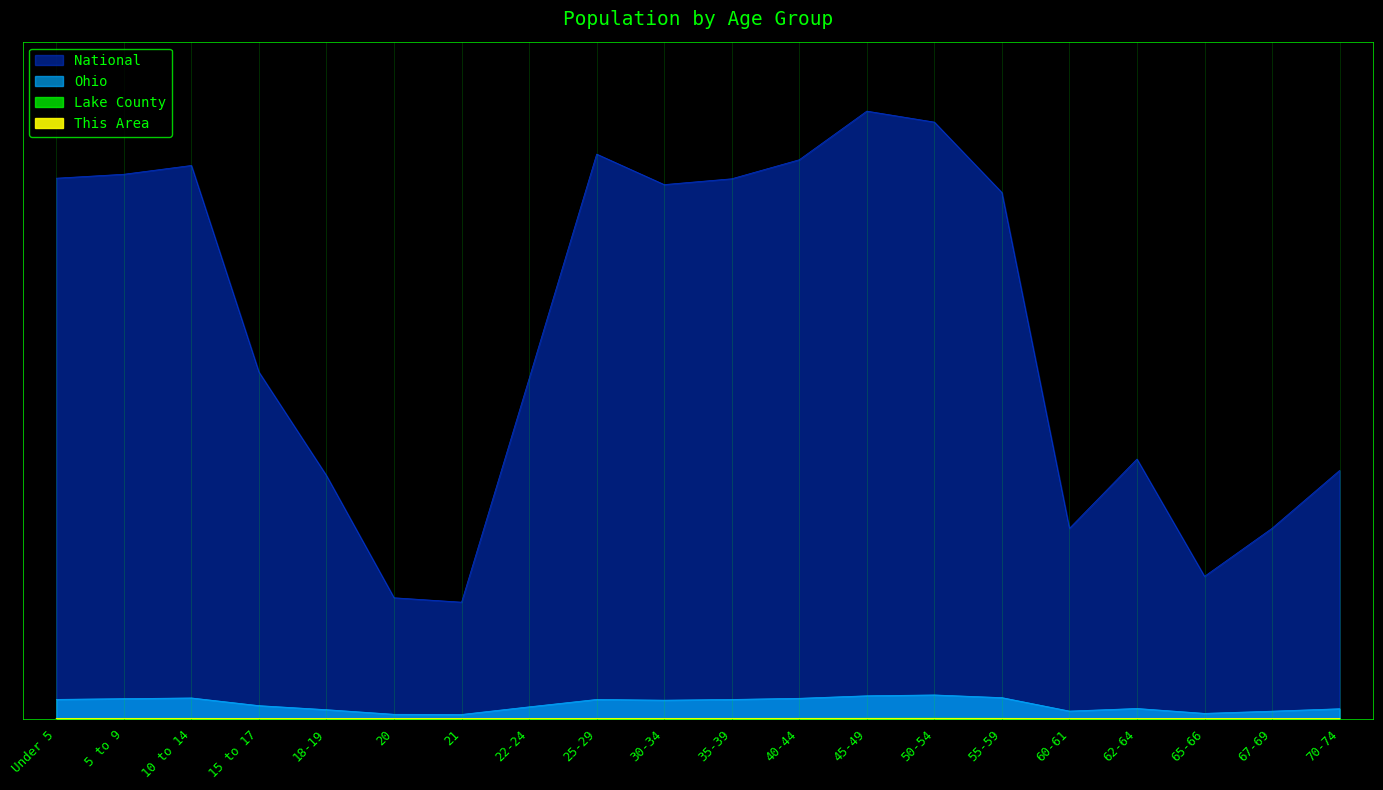

What is the difference between the highest and lowest values at 70-74?

286.0